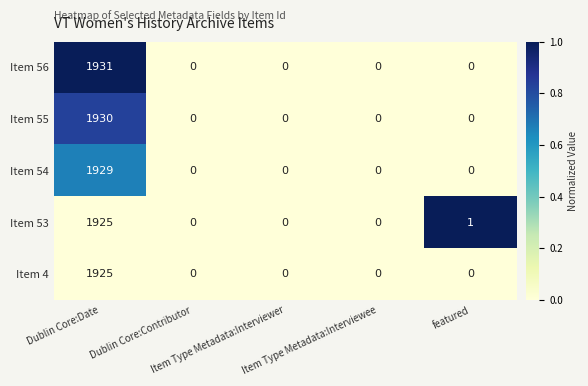

What is the difference between the maximum and minimum values in the Item 53 series?

1925